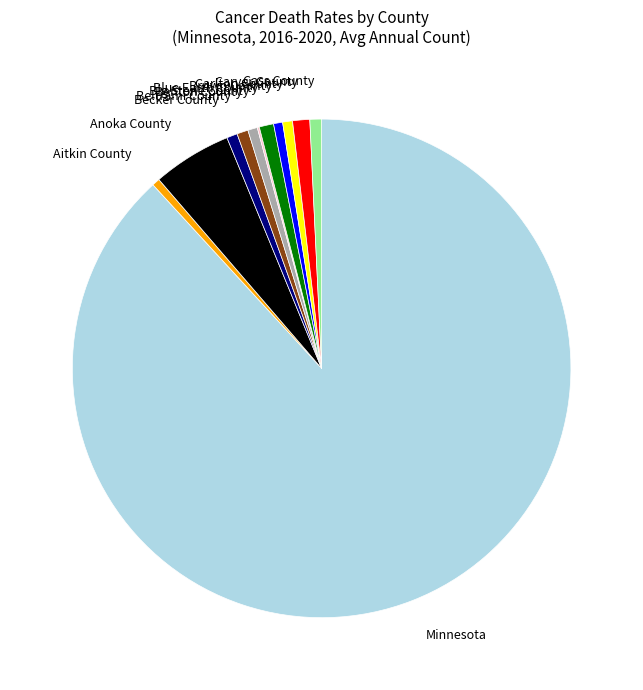

Is there a majority slice in this chart?

Yes